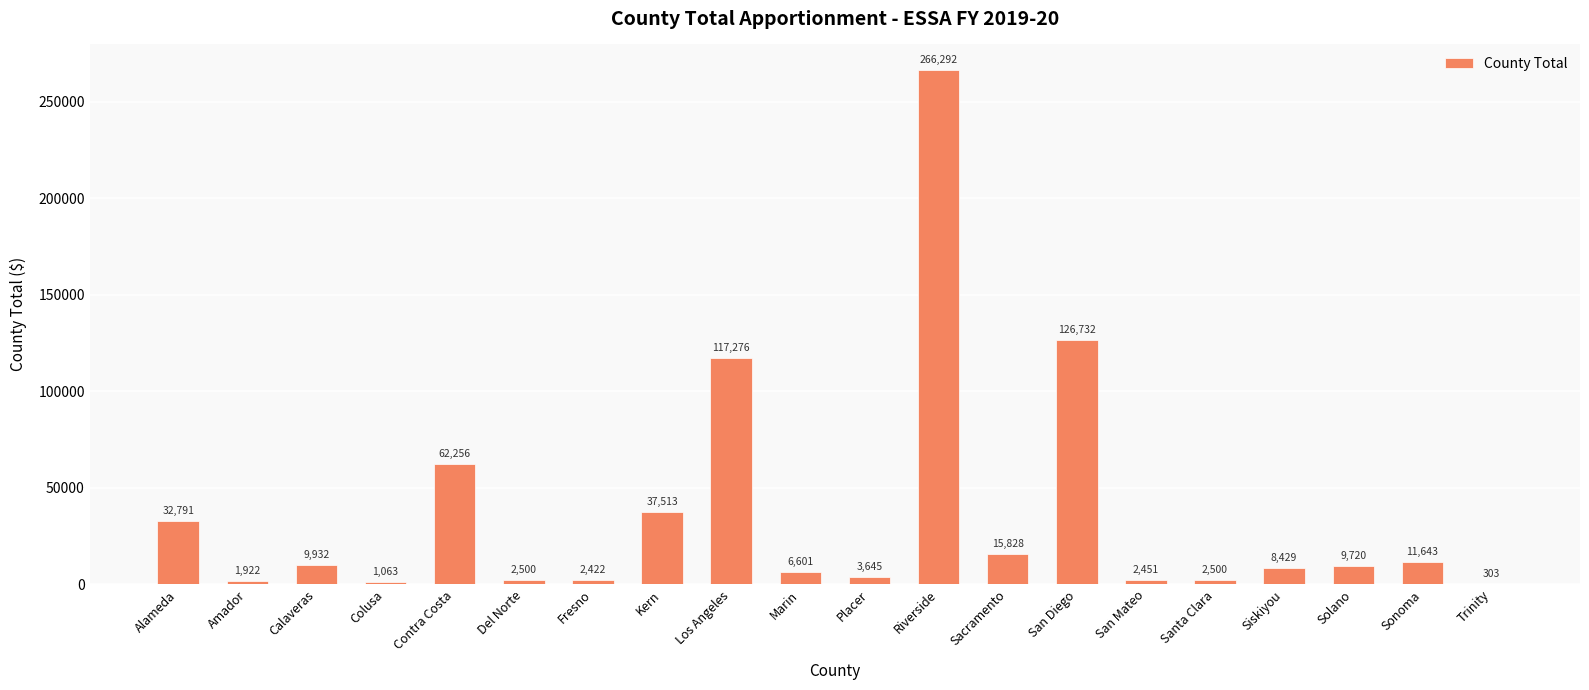

What is the average value?

36091